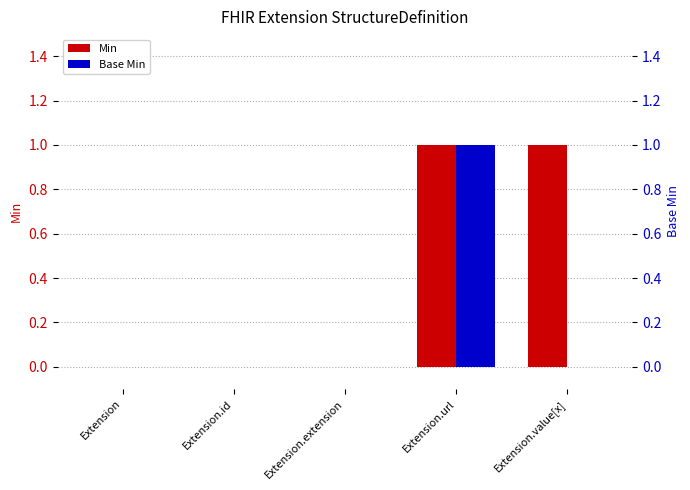

Is the value of Base Min at Extension greater than the value of Min at Extension.extension?

No